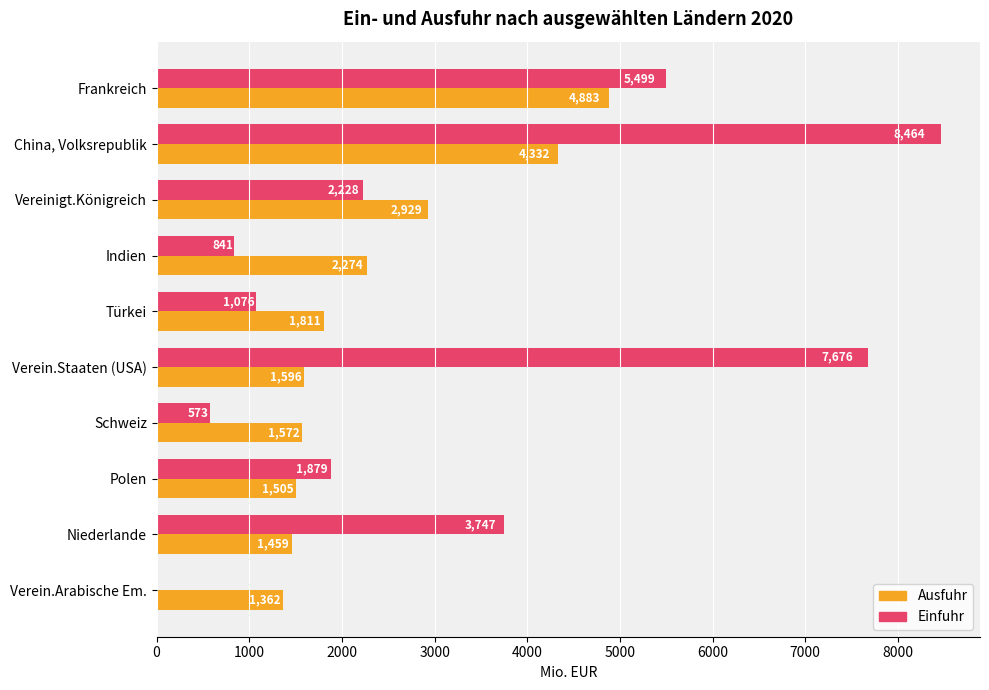

The Einfuhr series shows 616.7 at Türkei. True or false?

False